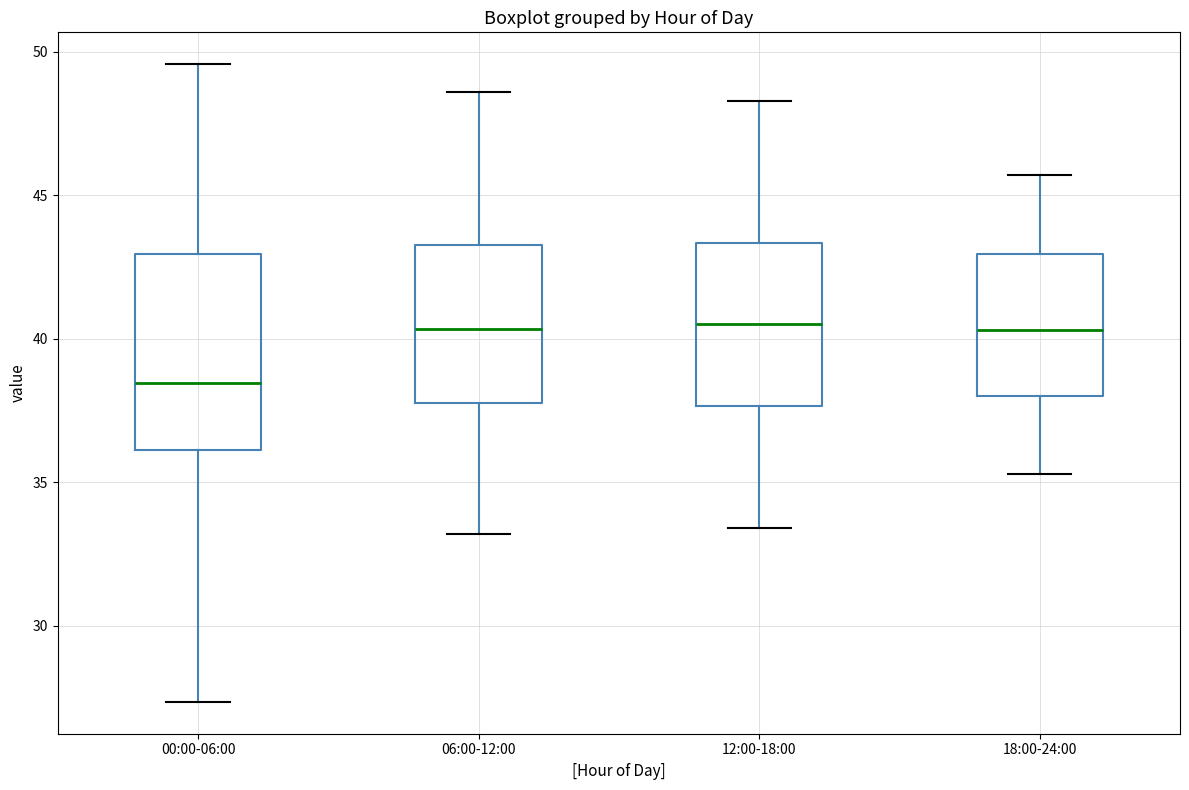

Which box is the tallest, from its lower edge to its upper edge?

00:00-06:00